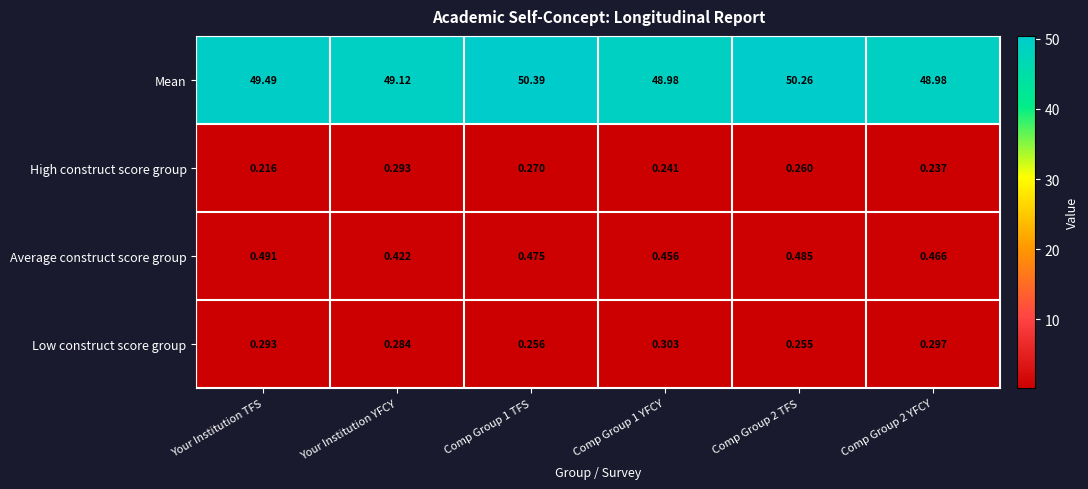

List the series in order of their peak value, lowest first.

High construct score group, Low construct score group, Average construct score group, Mean